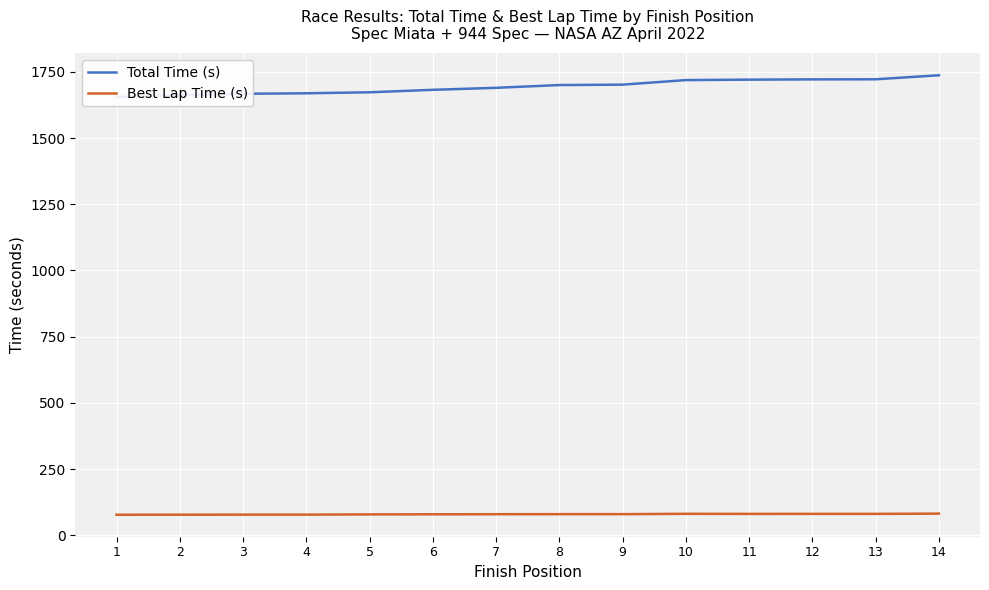

What value does the Total Time (s) series have at 7?

1689.4